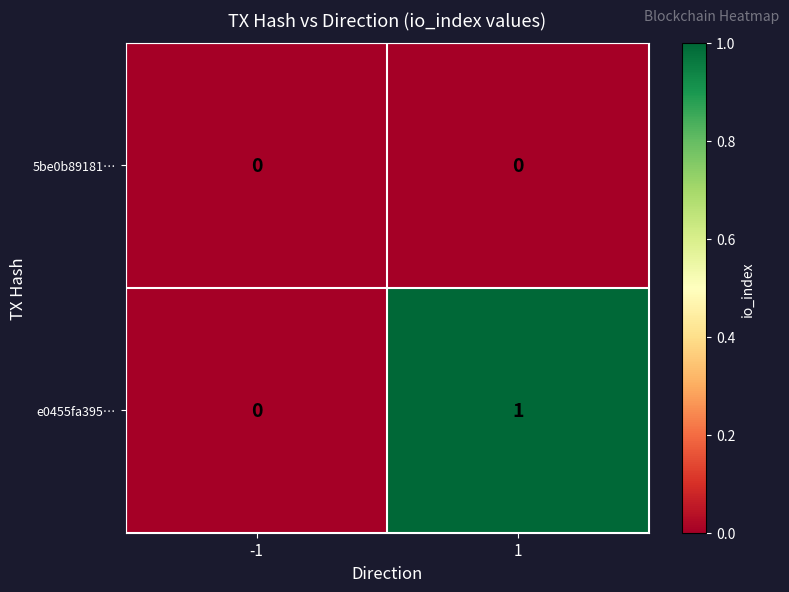

List the series in order of their peak value, lowest first.

5be0b89181…, e0455fa395…